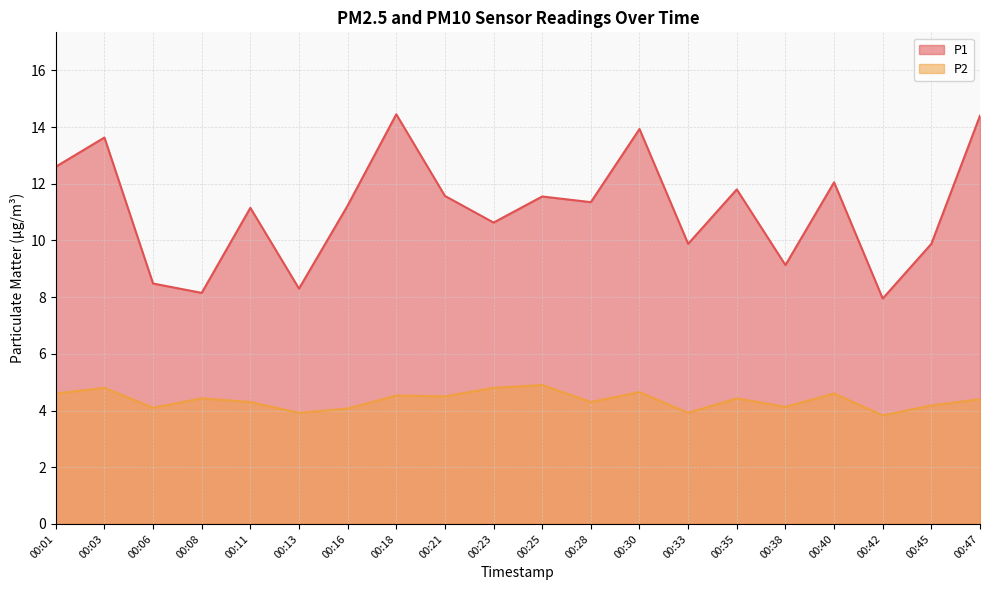

What is the difference between the P1 values at 00:38 and 00:23?

1.5